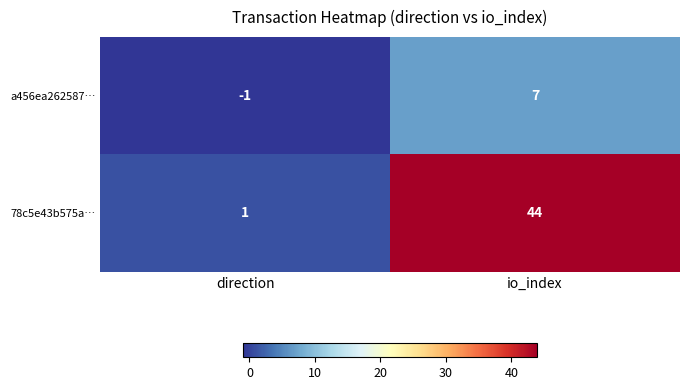

Which series has the largest range (max minus min)?

78c5e43b575a…